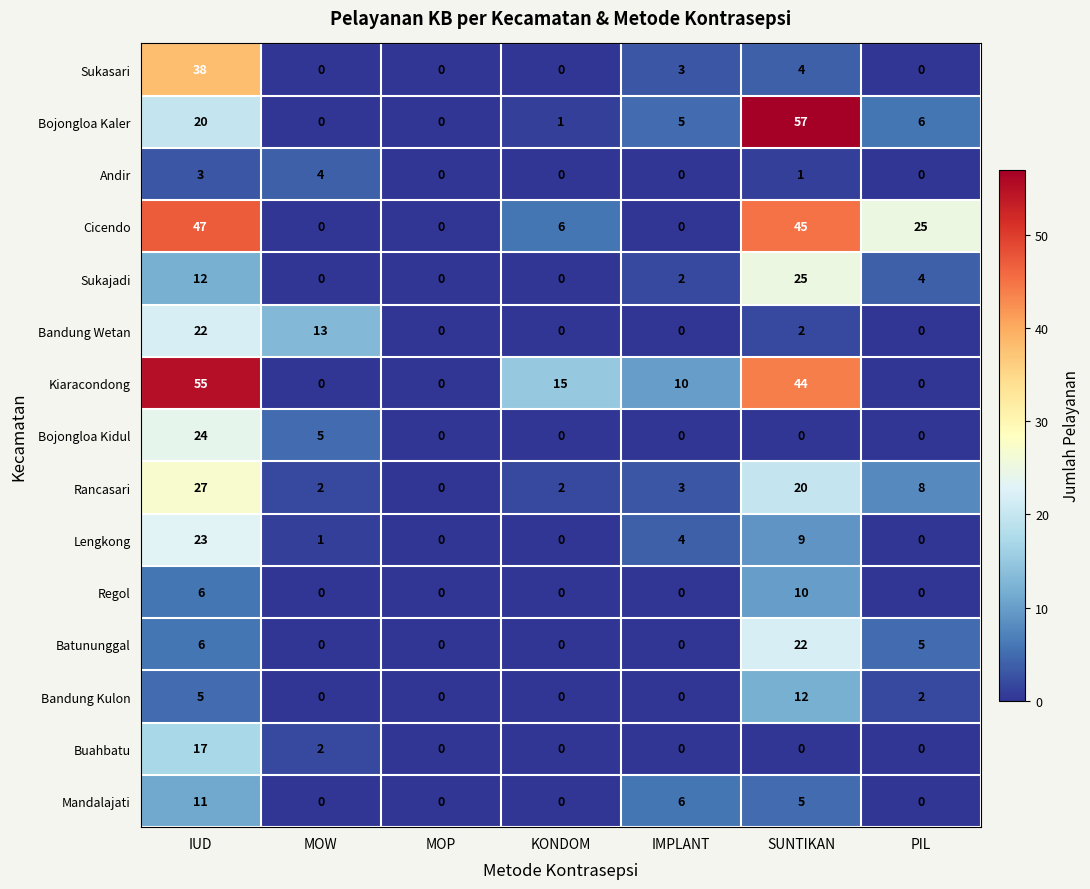

Which series has the widest spread of values?

Bojongloa Kaler